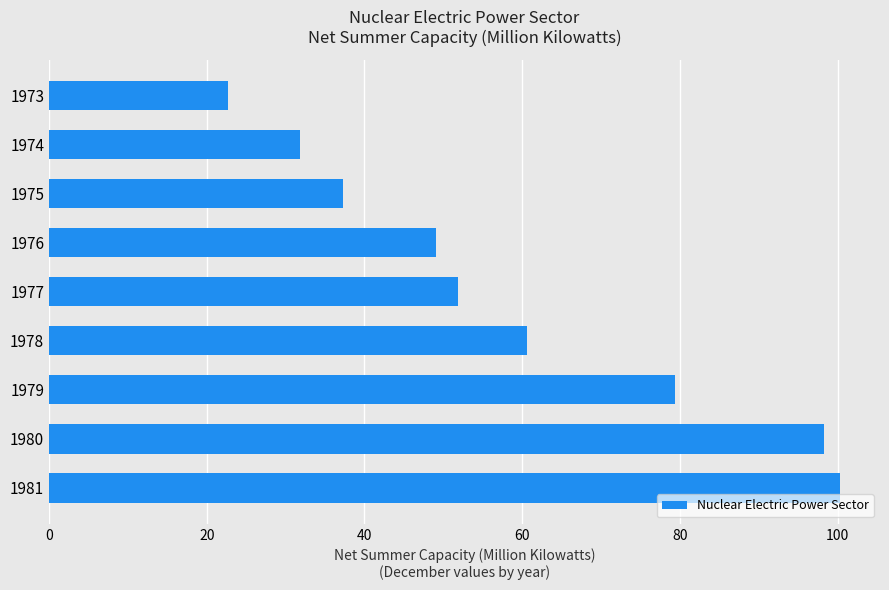

True or false: the data shows 57.8 at 1981.

False